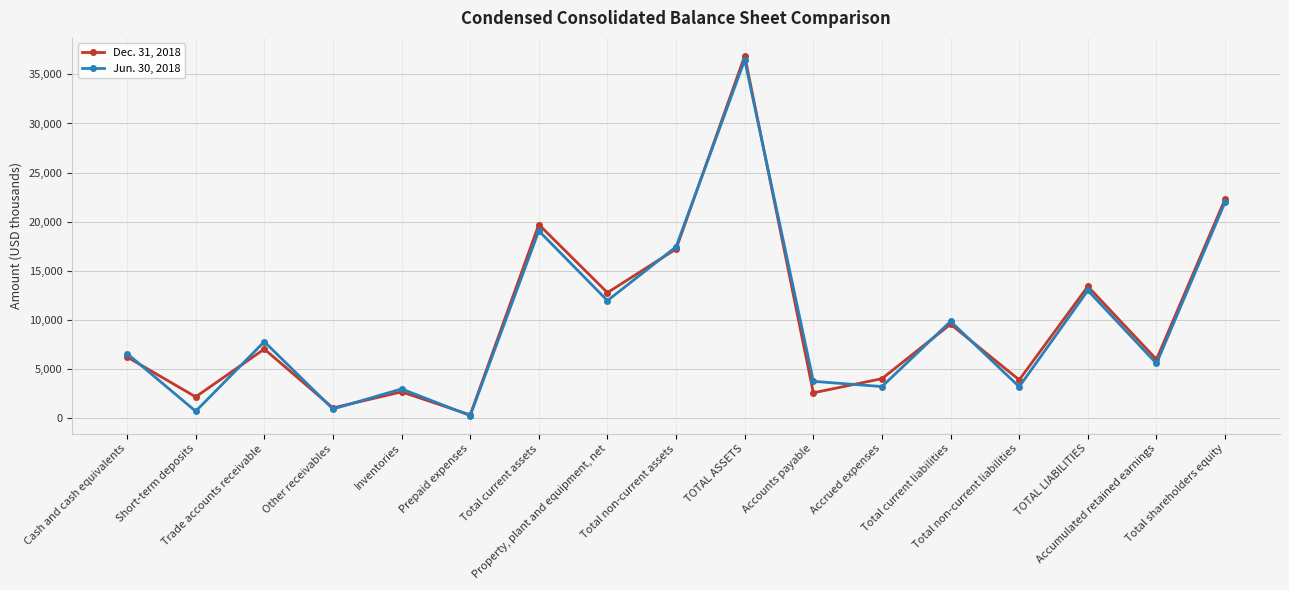

List the series in order of their overall mean, highest first.

Dec. 31, 2018, Jun. 30, 2018